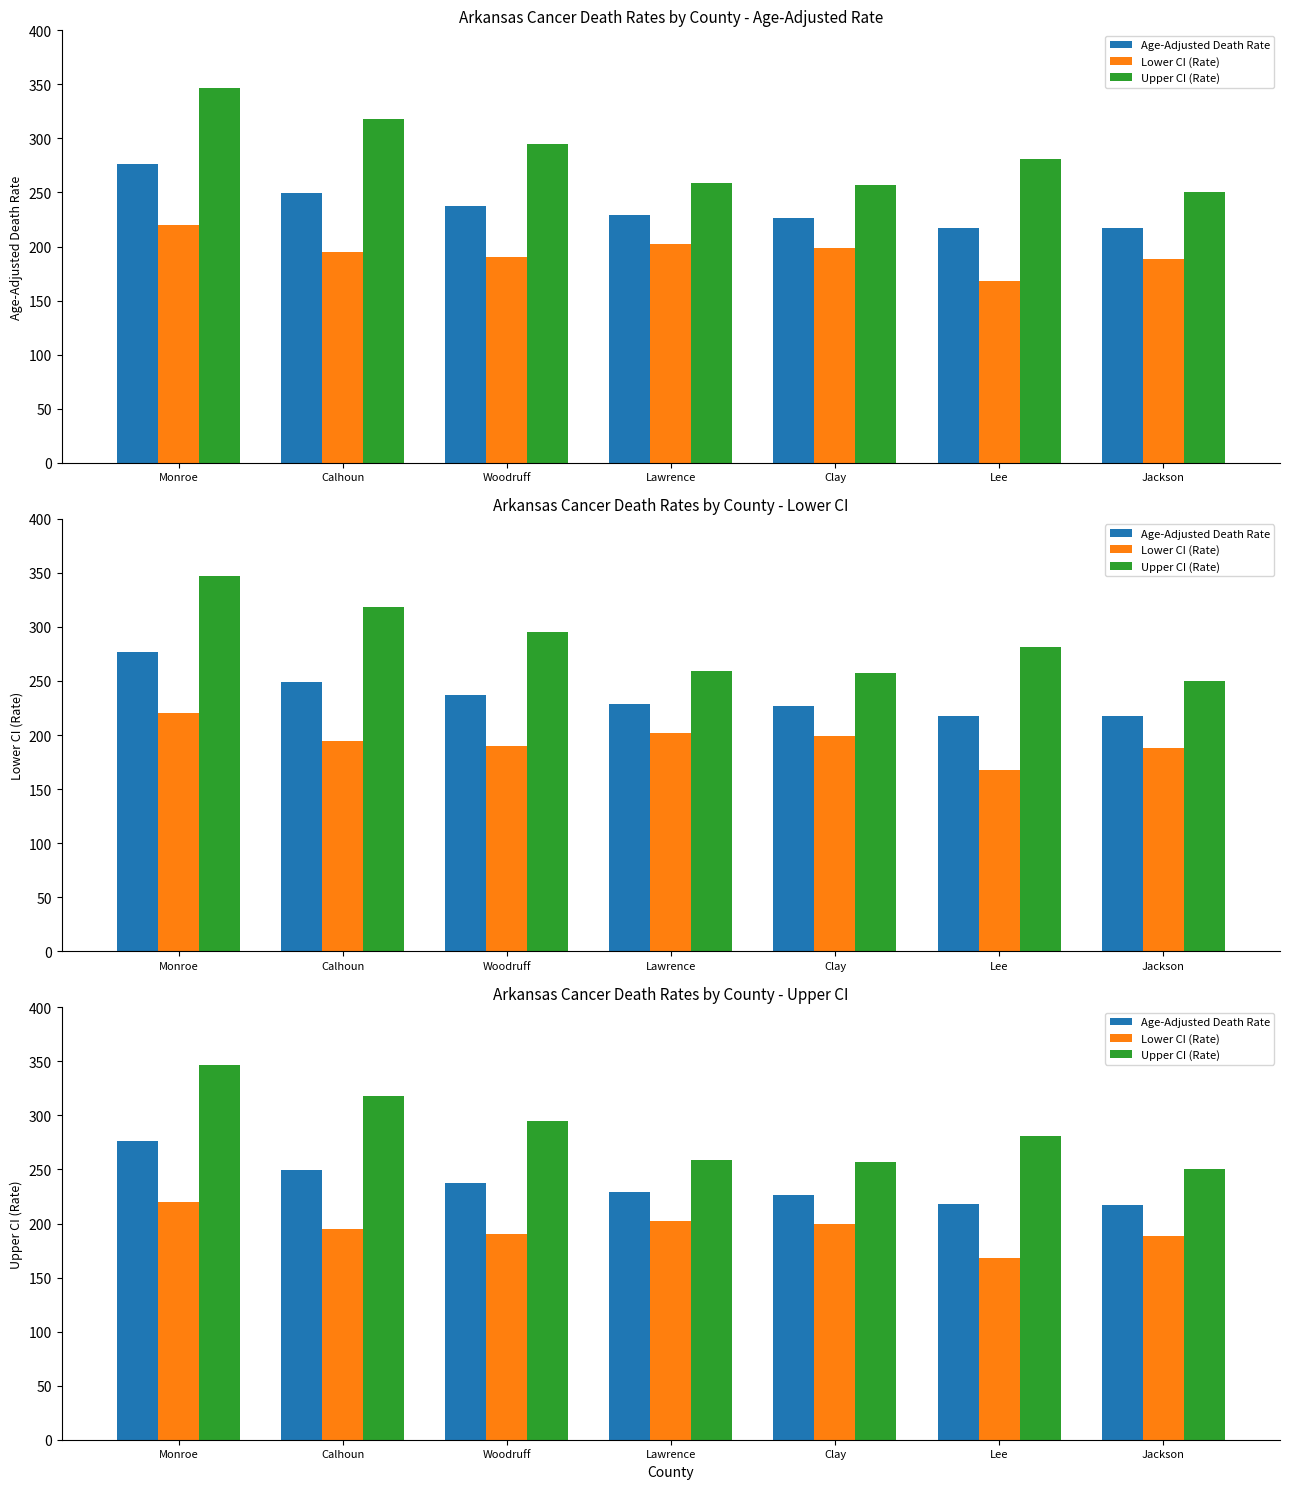

Is it true that Upper CI (Rate) equals 346.7 at Monroe?

True